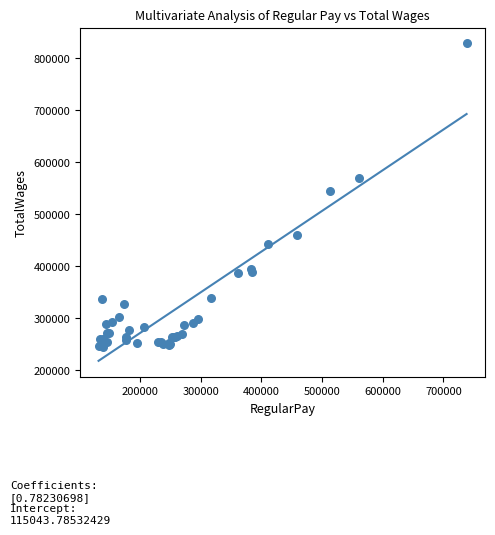

What Y value in the scatter plot is closest to 536759?

545352